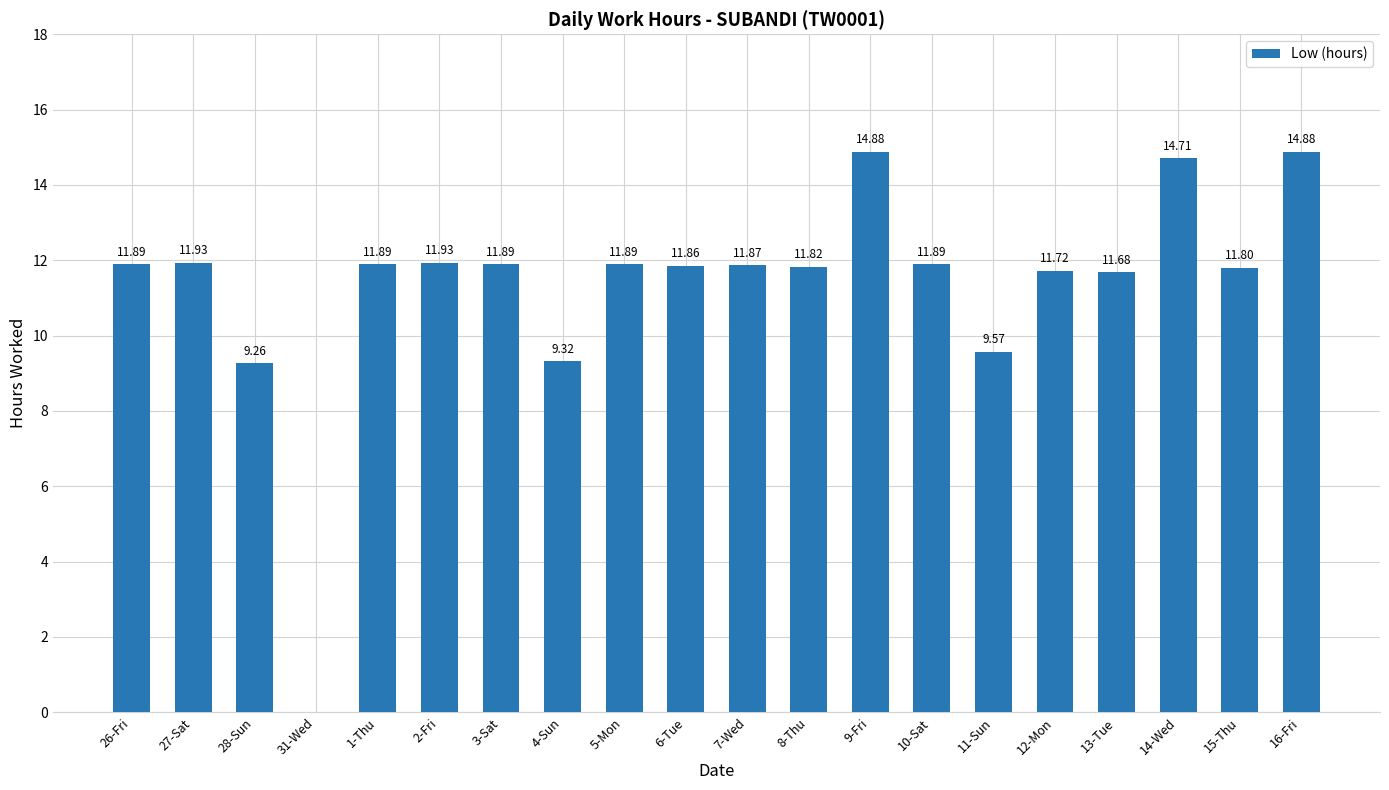

What is the sum of the values at 14-Wed and 15-Thu?

26.5